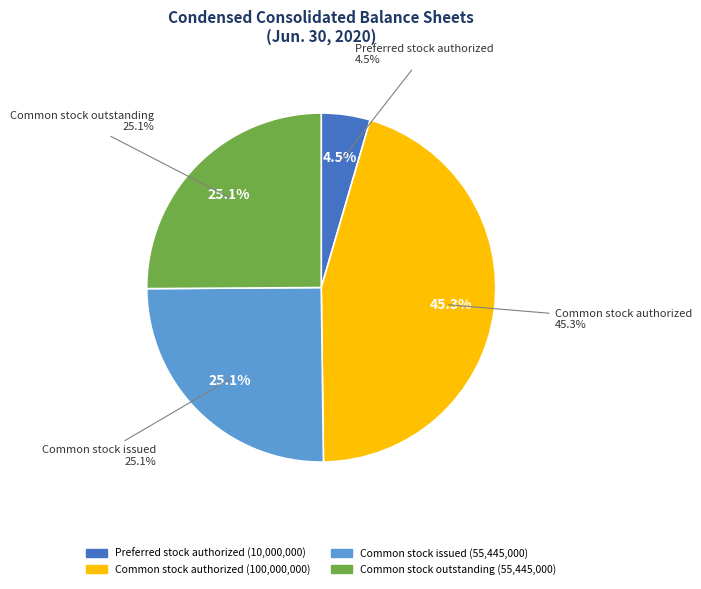

Which slice is the largest?

Common stock authorized